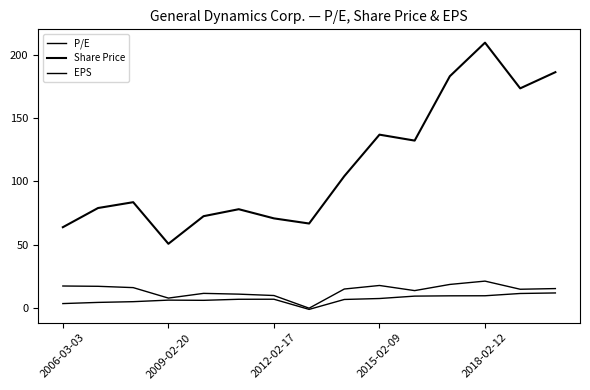

Does the chart display data point markers on the line(s)?

No